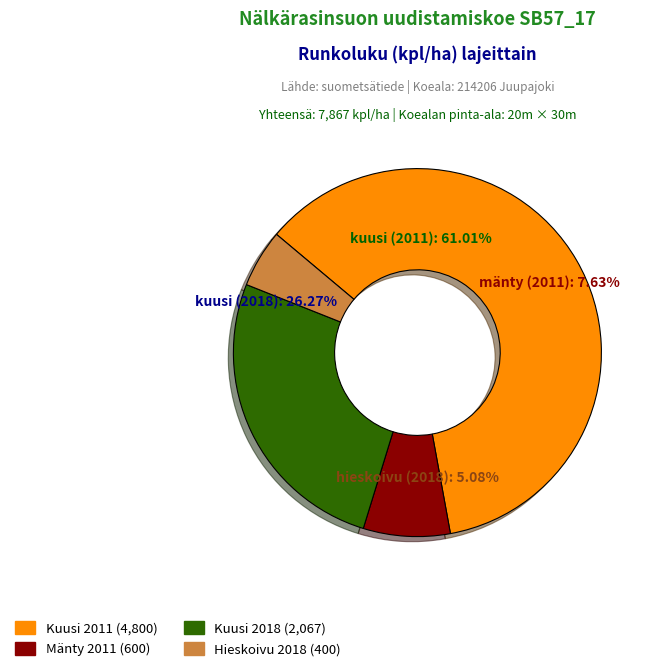

Is it true that Runkoluku kuusi 2018 is 13% of the pie?

False